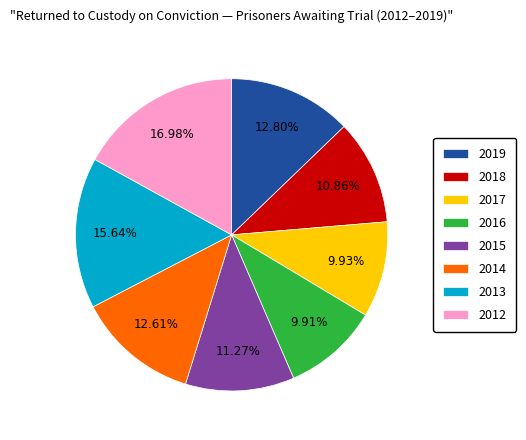

What portion of the pie excludes 2018?

89.1%